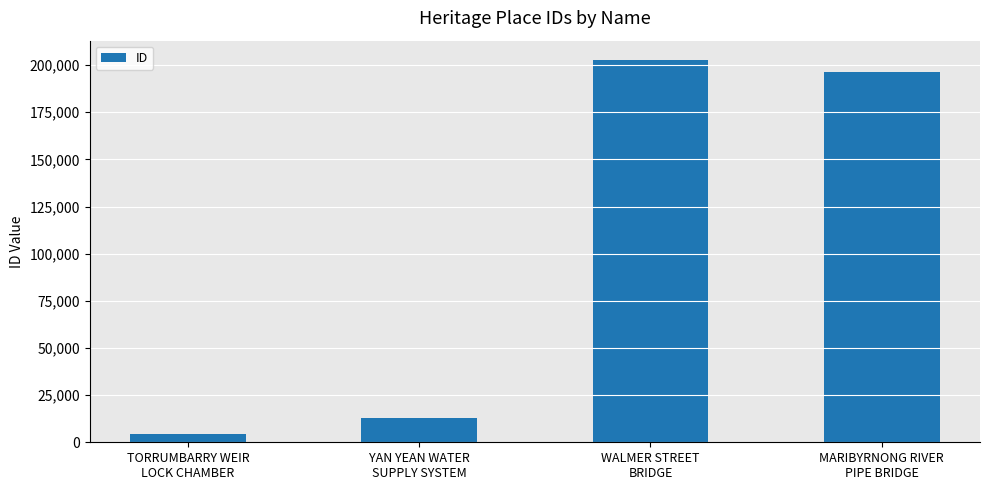

What is the difference between the maximum and minimum values?

198211